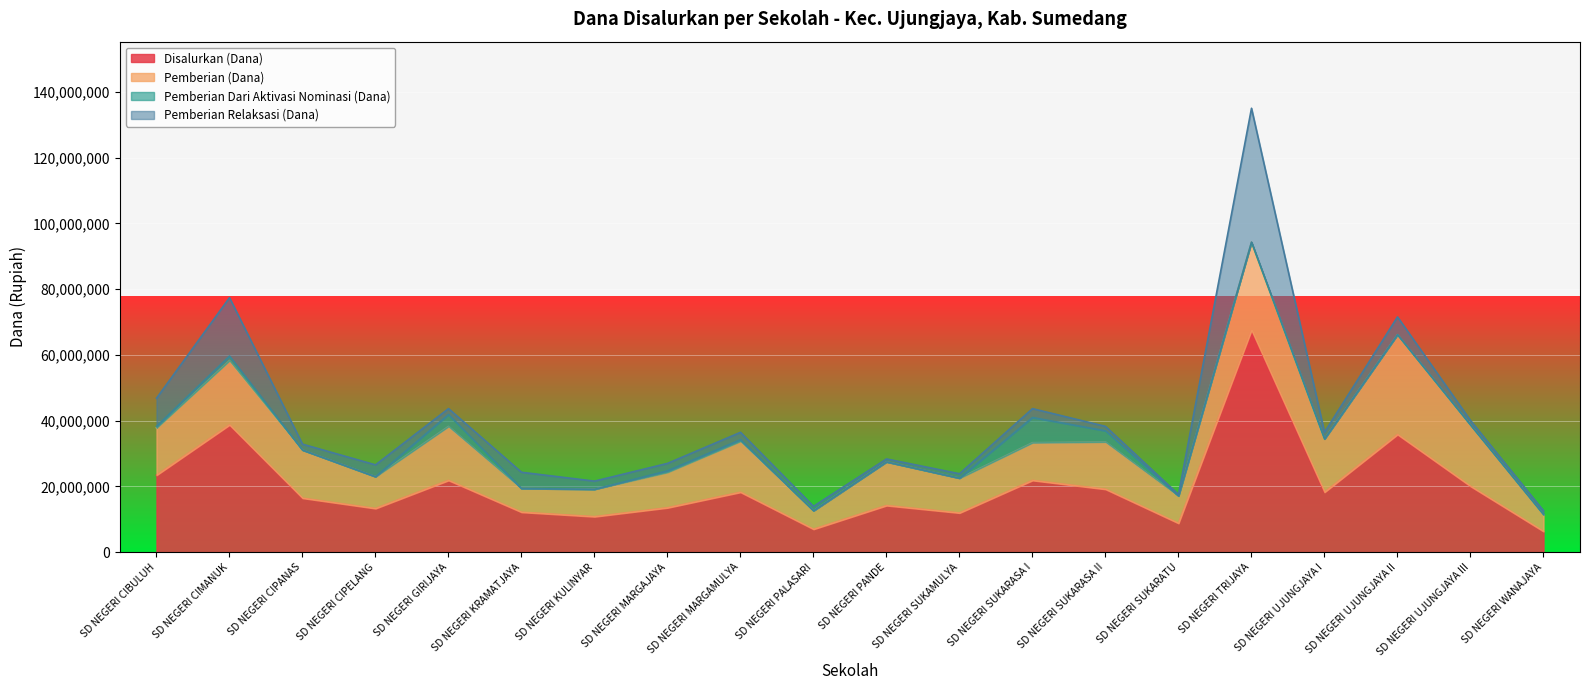

Is it true that Disalurkan (Dana) equals 10800000 at SD NEGERI KULINYAR?

True